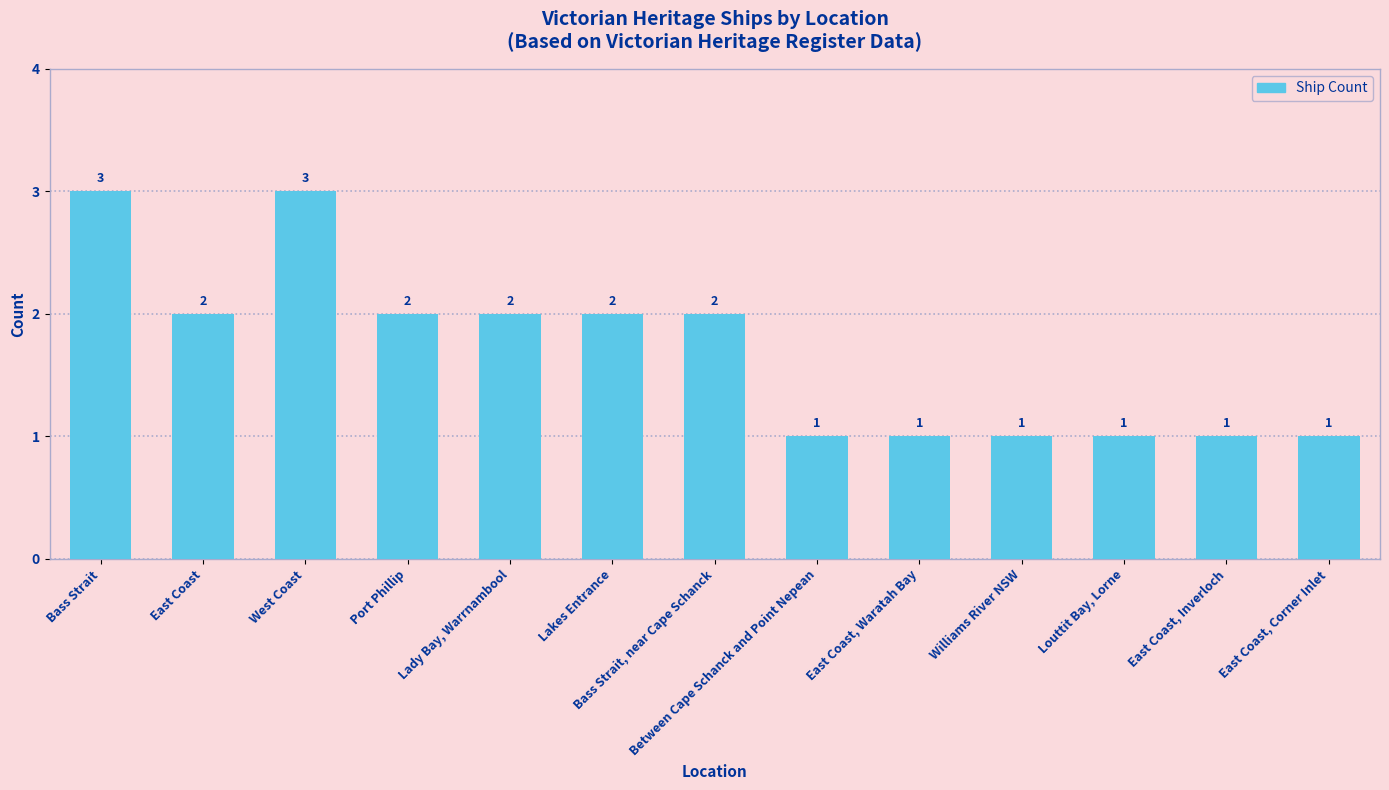

What is the smallest value displayed?

1